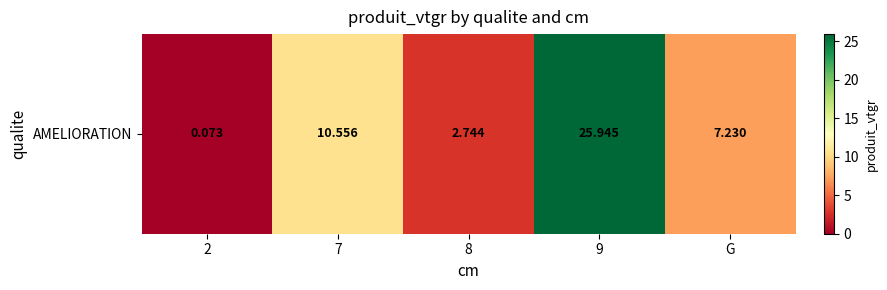

How many values exceed 7?

3